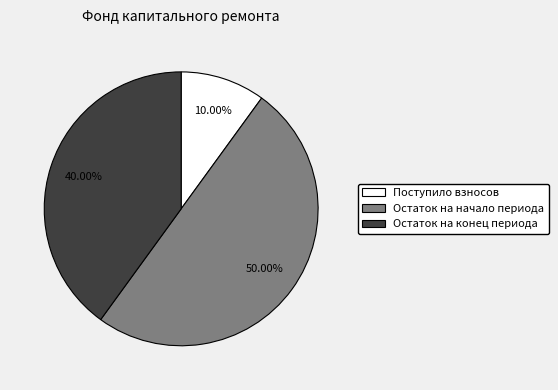

What is the ratio of the value at Остаток на конец периода to the value at Поступило взносов?

4.0